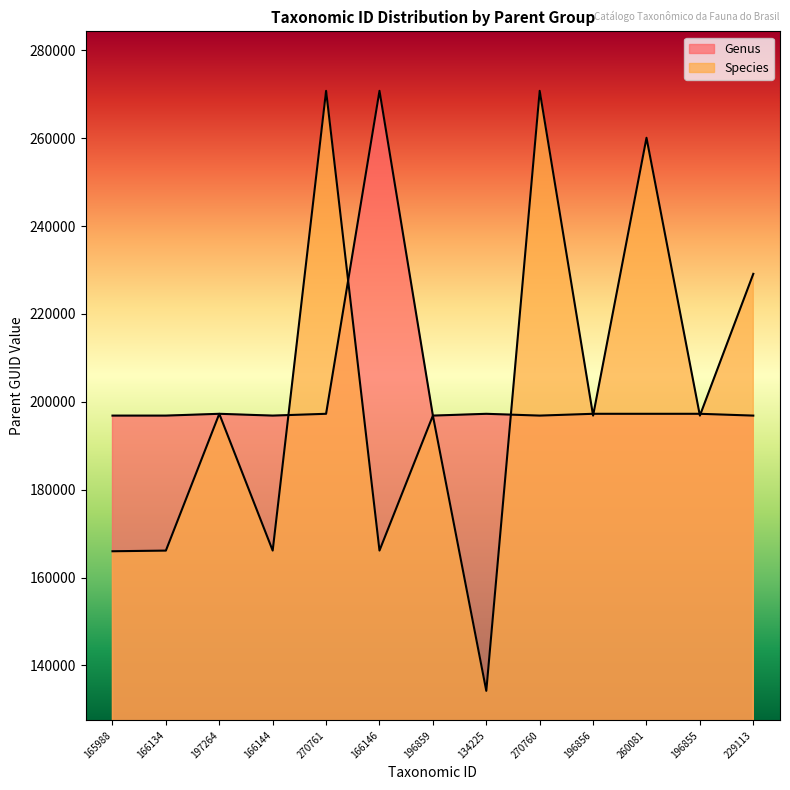

What is the total value across all series at 196855?

394121